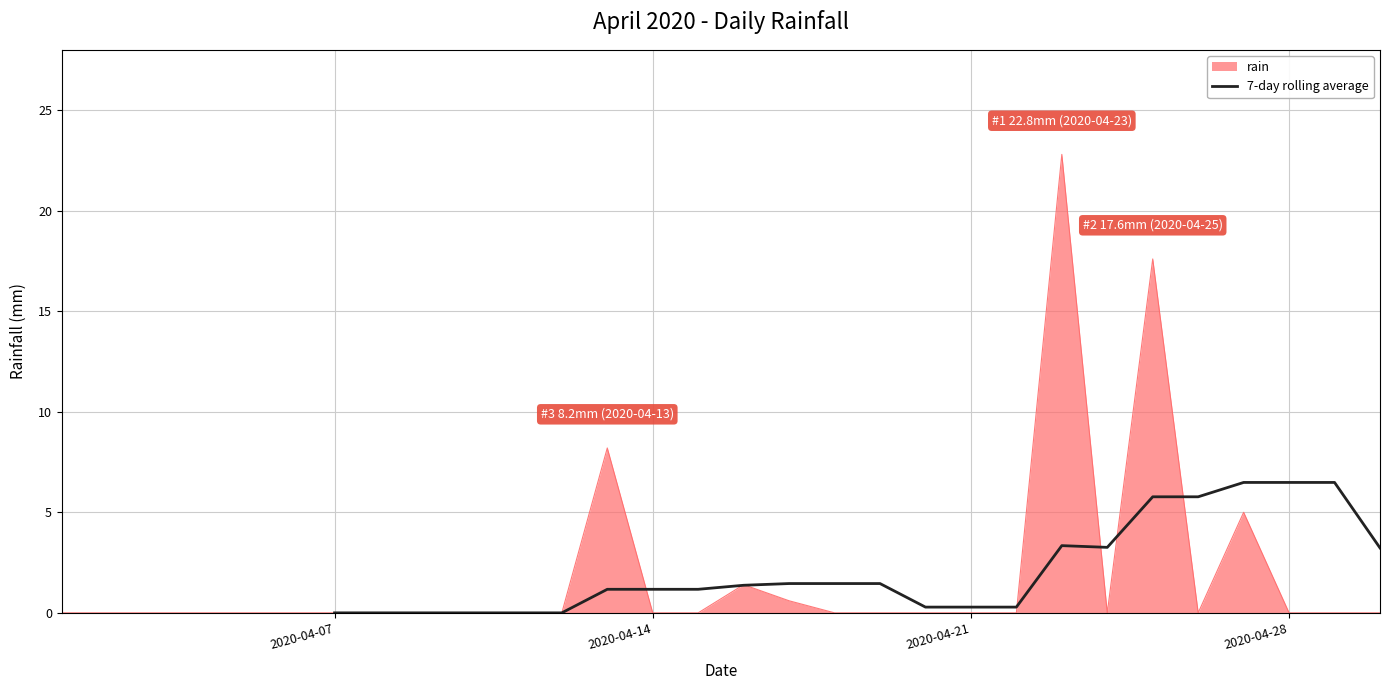

The rain series shows 0.0 at 2020-04-21. True or false?

True